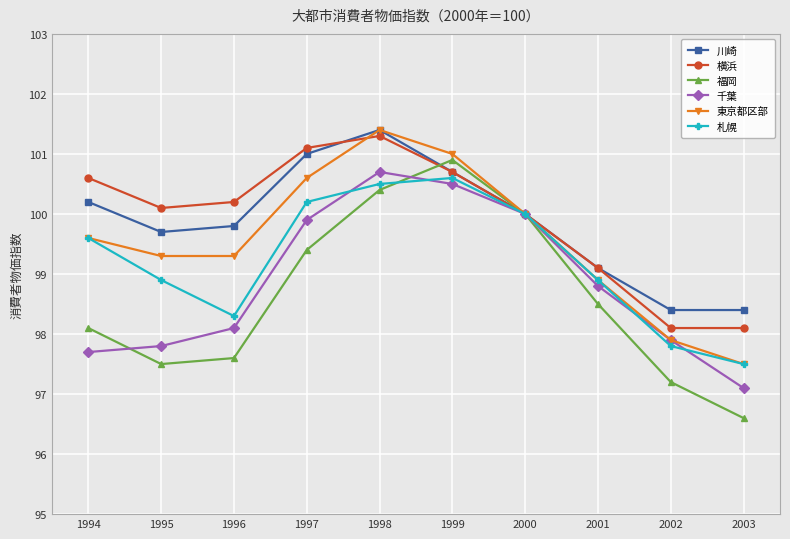

Where does the 福岡 series first go above 98?

1994